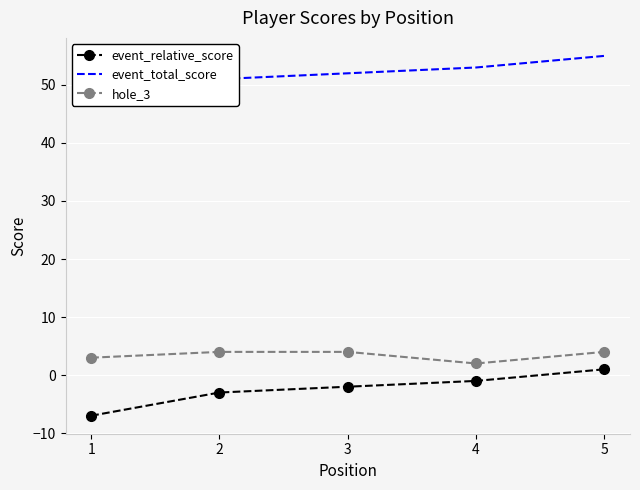

How many event_total_score values are between 51 and 53?

3